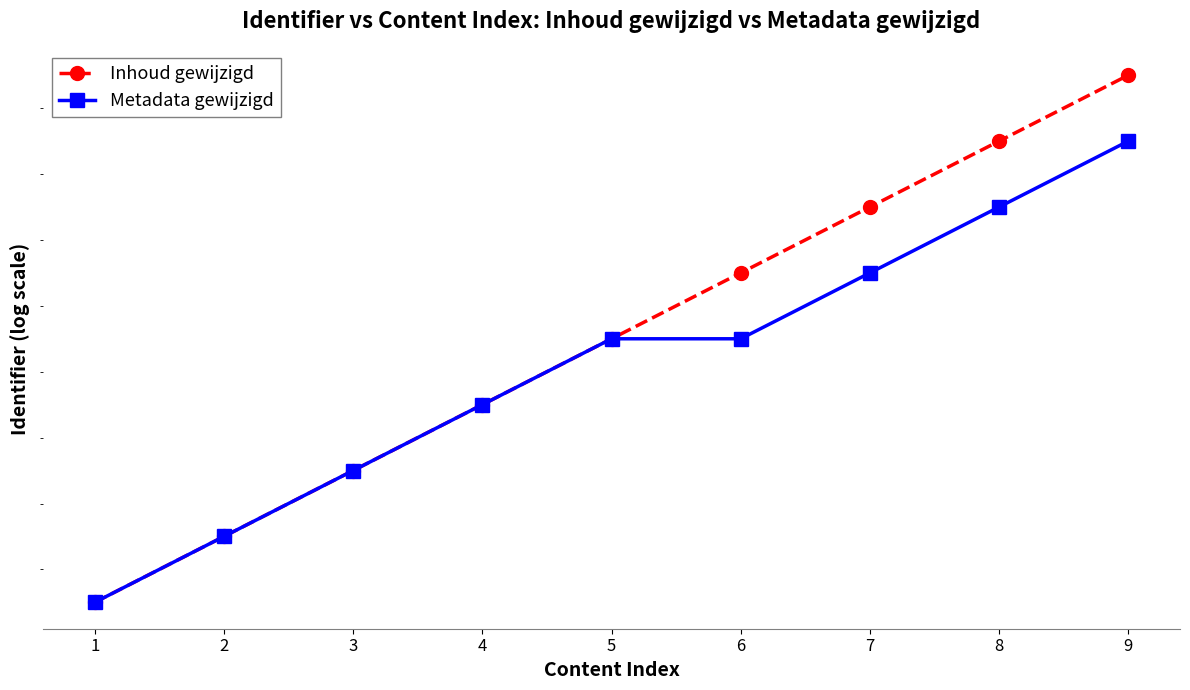

Which has a higher value, 3 or 1?

3